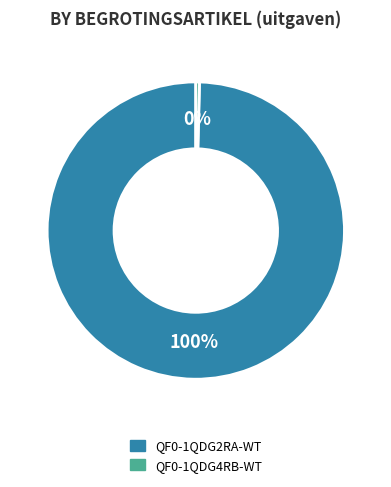

Which has a higher value, QF0-1QDG4RB-WT or QF0-1QDG2RA-WT?

QF0-1QDG2RA-WT